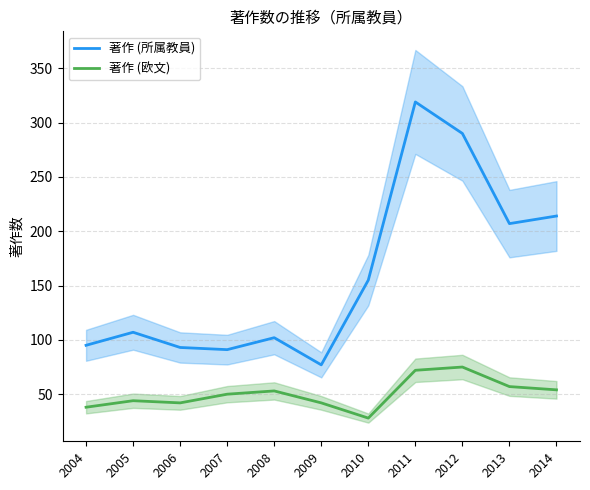

Which category has the lowest value in the 著作 (欧文) series?

2010